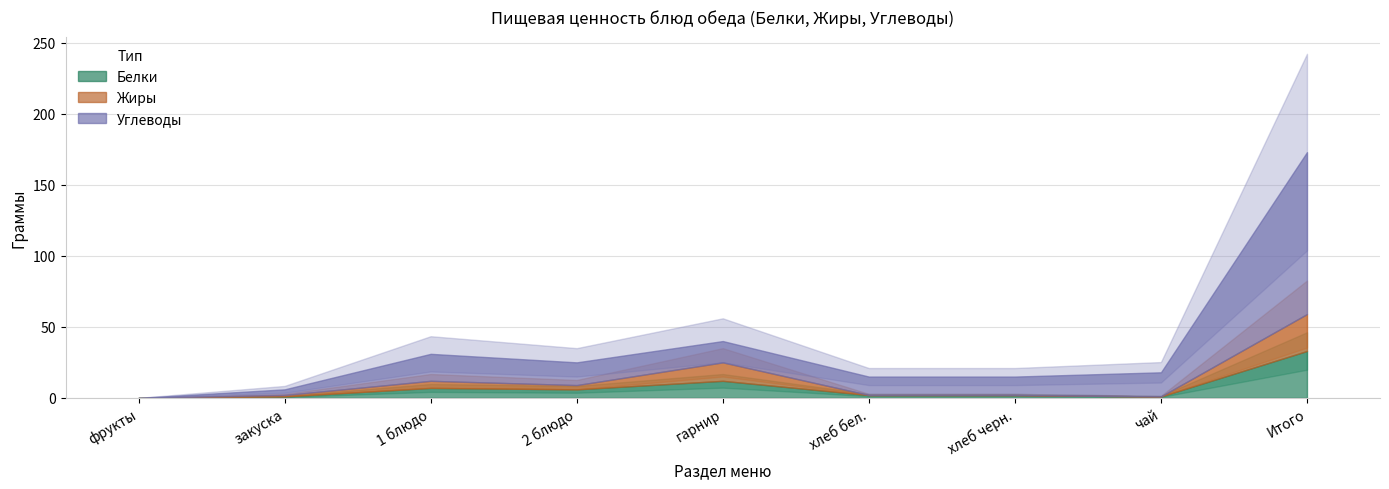

What is the sum of the Белки values at чай and хлеб черн.?

3